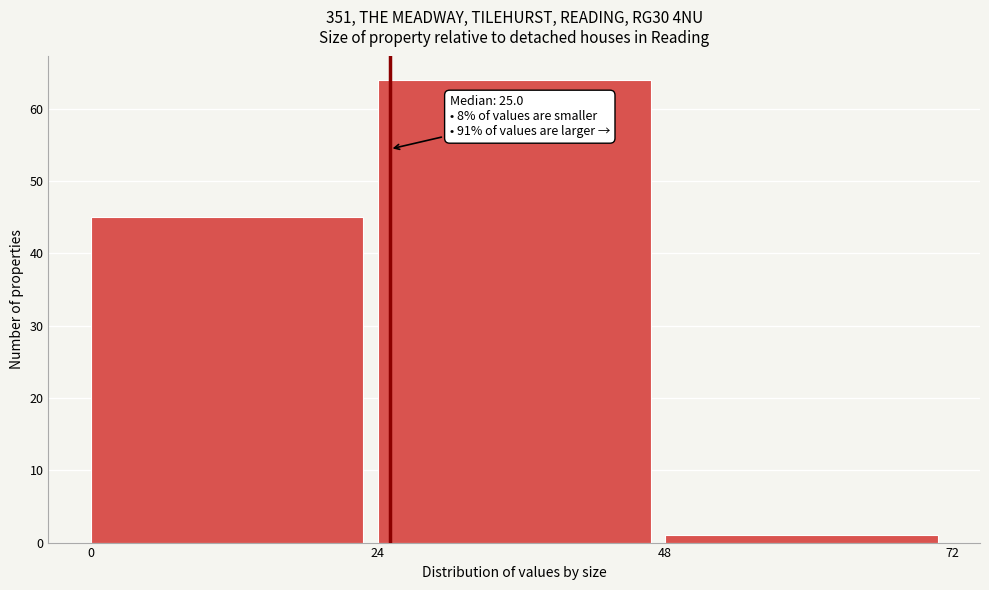

Which range on the x-axis has the tallest bar?

24 to 48